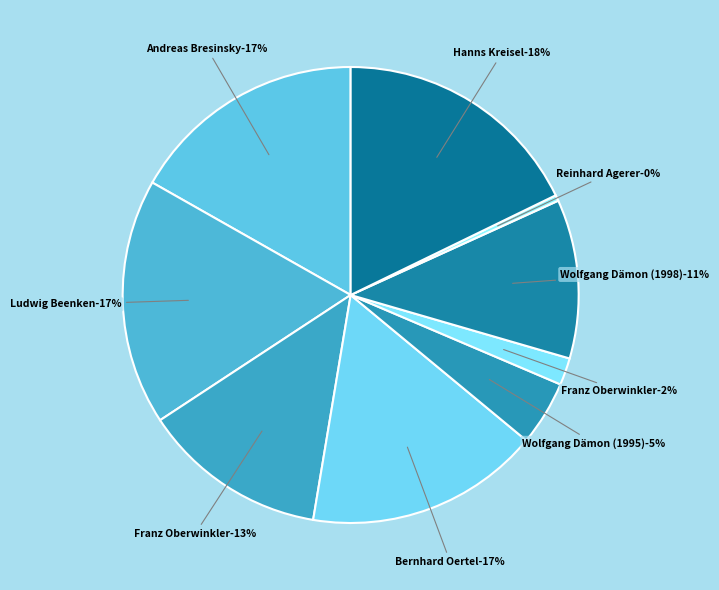

What percentage is the Wolfgang Dämon (1995) slice, to the nearest percent?

5%